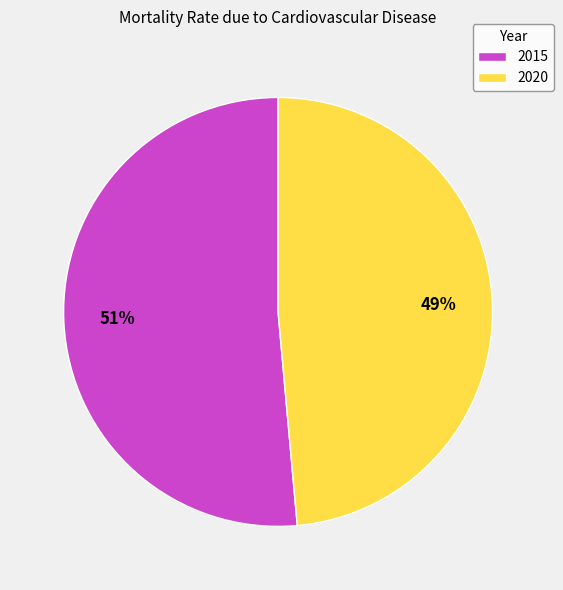

To the nearest percent, what is the average slice percentage?

50%